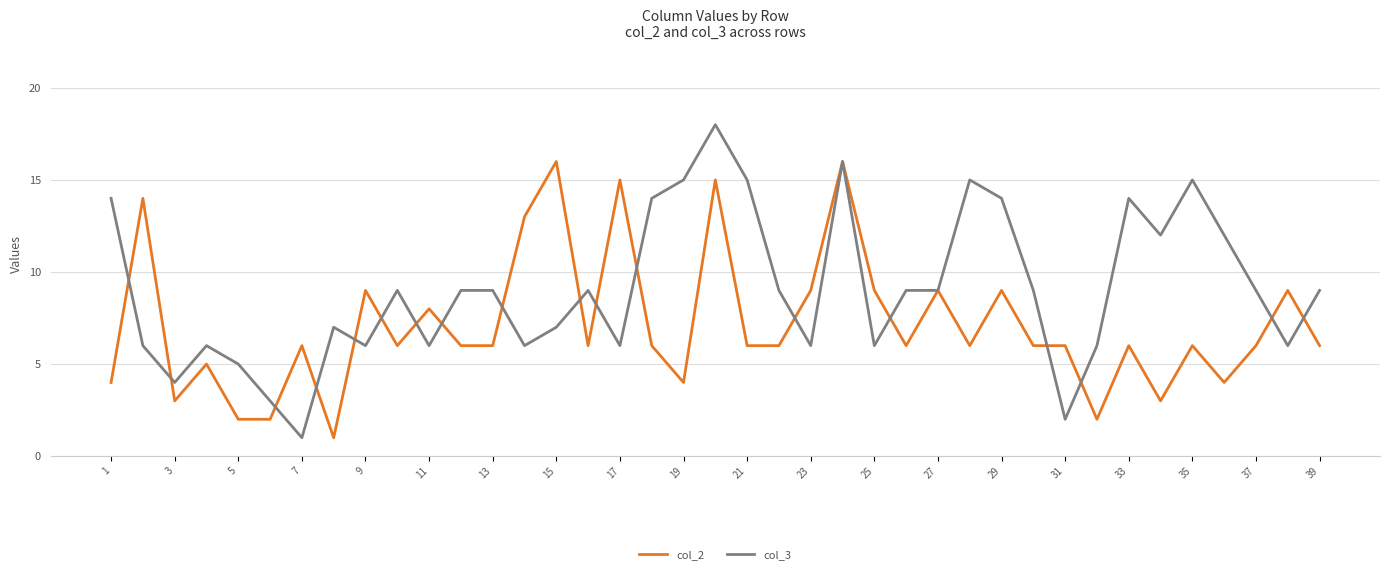

Which series has the largest range (max minus min)?

col_3